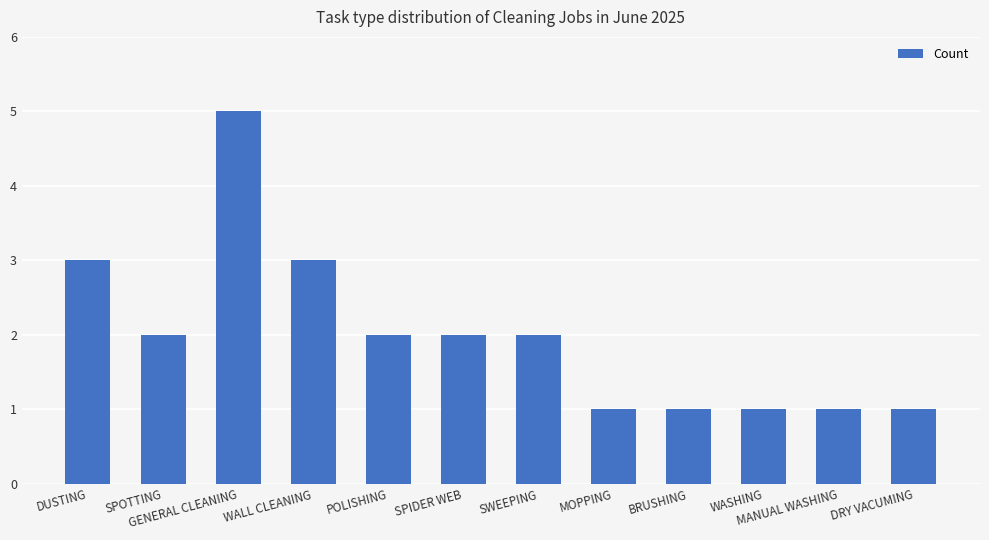

Reading left to right, what are all the values shown in this chart?

DUSTING=3	SPOTTING=2	GENERAL CLEANING=5	WALL CLEANING=3	POLISHING=2	SPIDER WEB=2	SWEEPING=2	MOPPING=1	BRUSHING=1	WASHING=1	MANUAL WASHING=1	DRY VACUMING=1